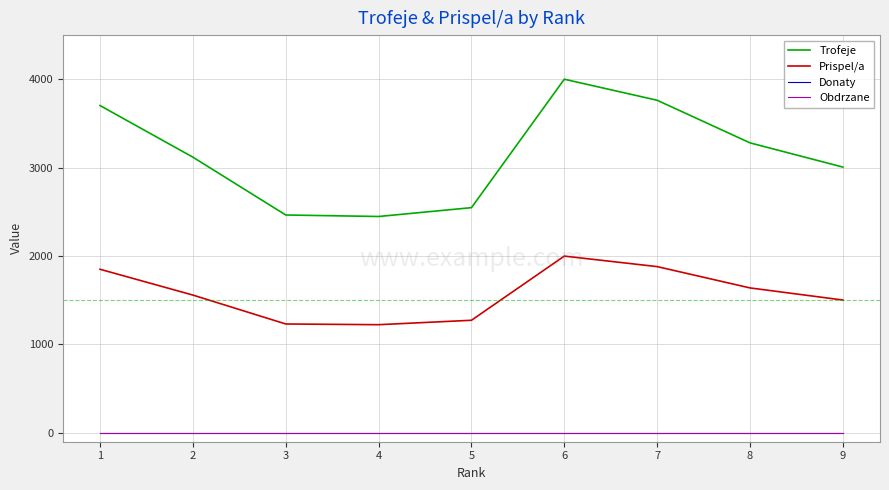

Between 4 and 9, which series saw the biggest shift?

Trofeje